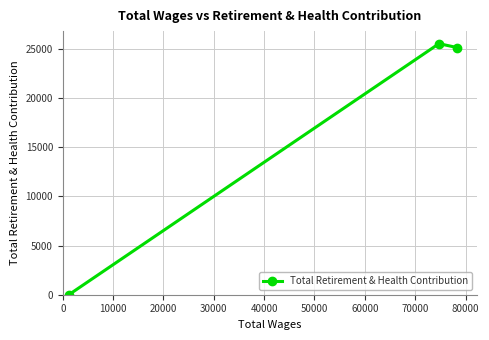

What is the average value?

16884